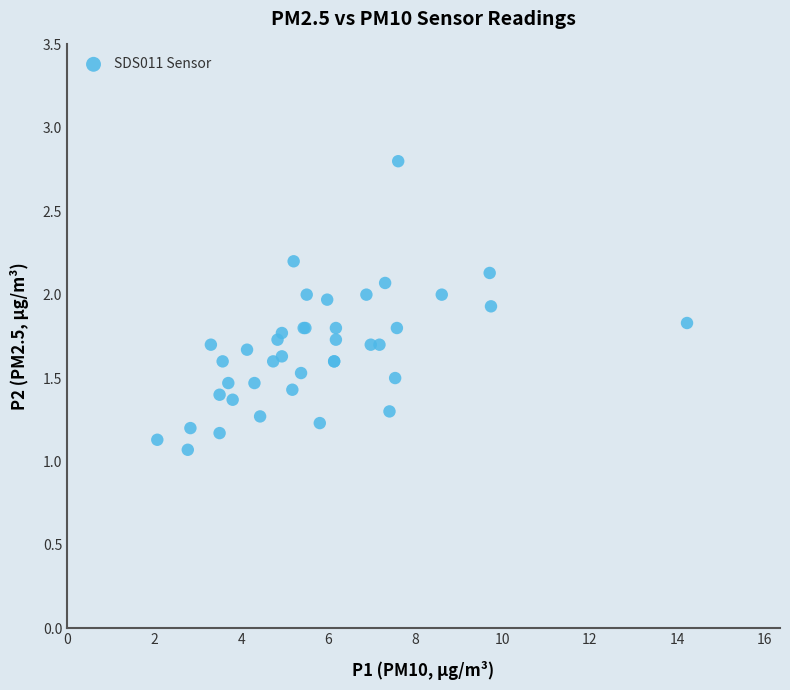

What Y value in the scatter plot is closest to 1?

1.1